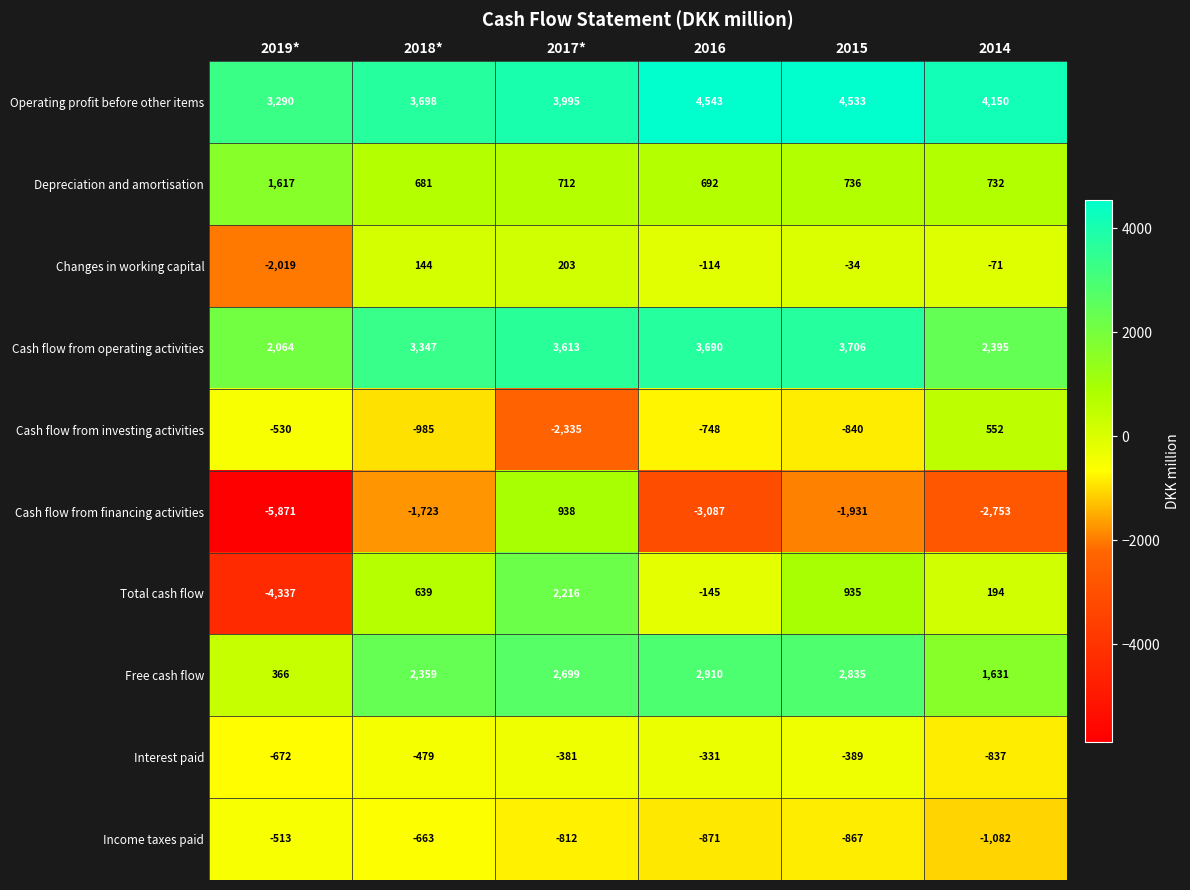

Where is Free cash flow nearest to the value 1638?

2014